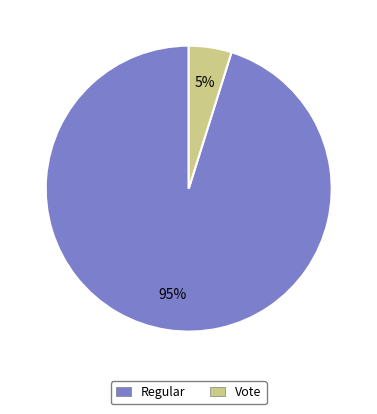

What is the largest slice in the pie chart?

Regular